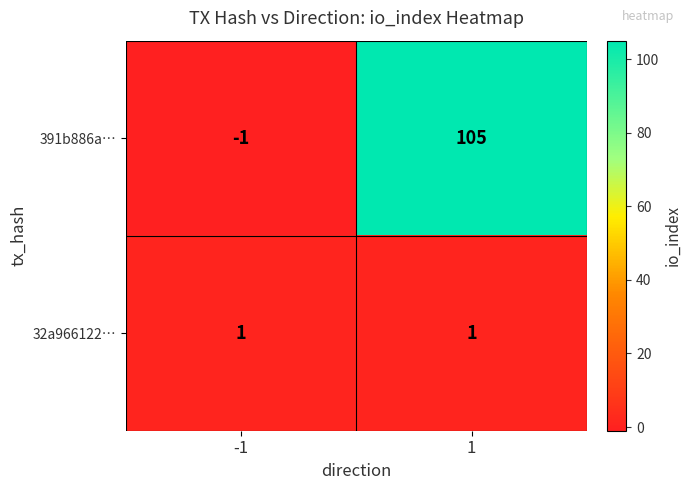

What is the sum of all 391b886a… values?

104